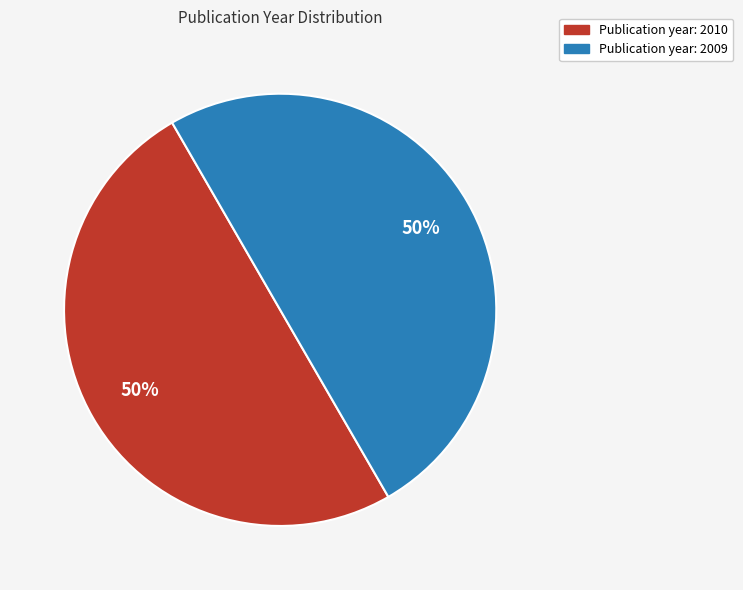

To the nearest percent, what is the average slice percentage?

50%